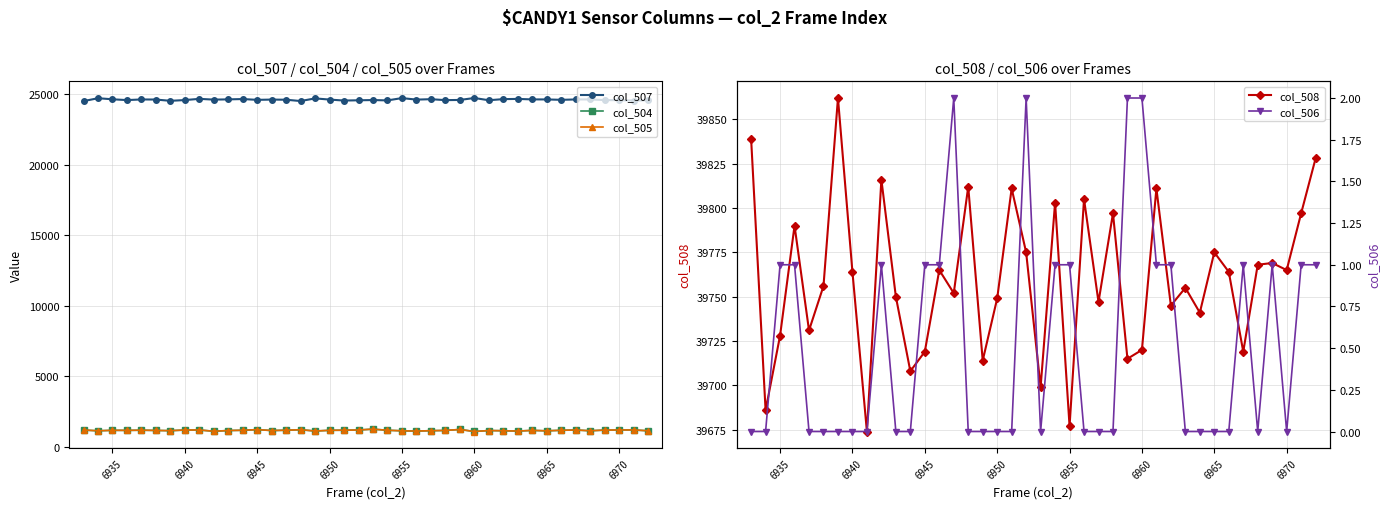

What is the difference between the second highest and second lowest values in the col_506 series?

2